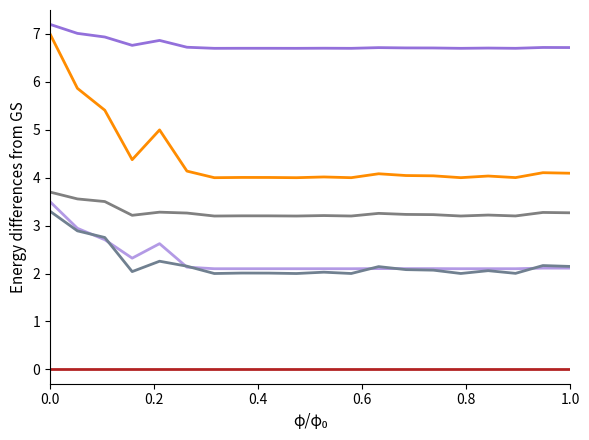

Does the chart display data point markers on the line(s)?

No